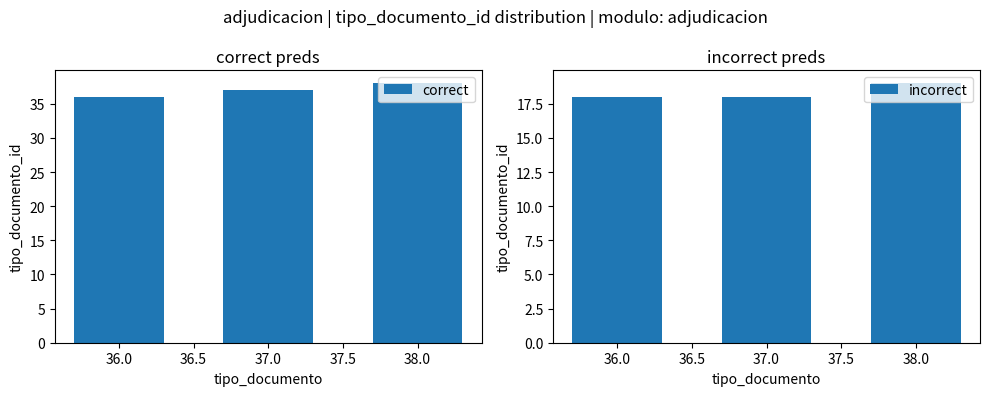

How many categories are shown in the chart?

3